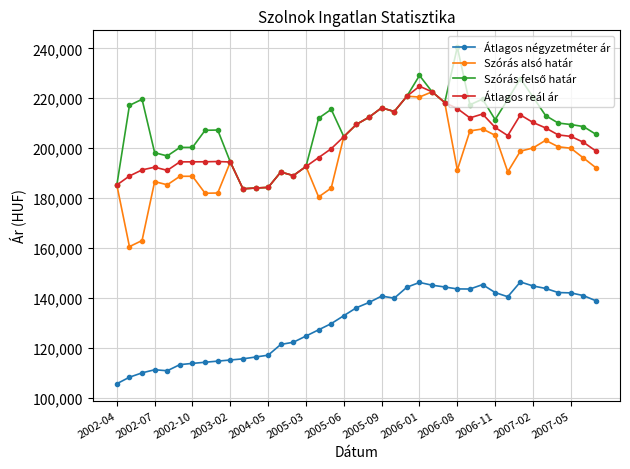

True or false: Szórás alsó határ and Átlagos négyzetméter ár cross at least once.

False